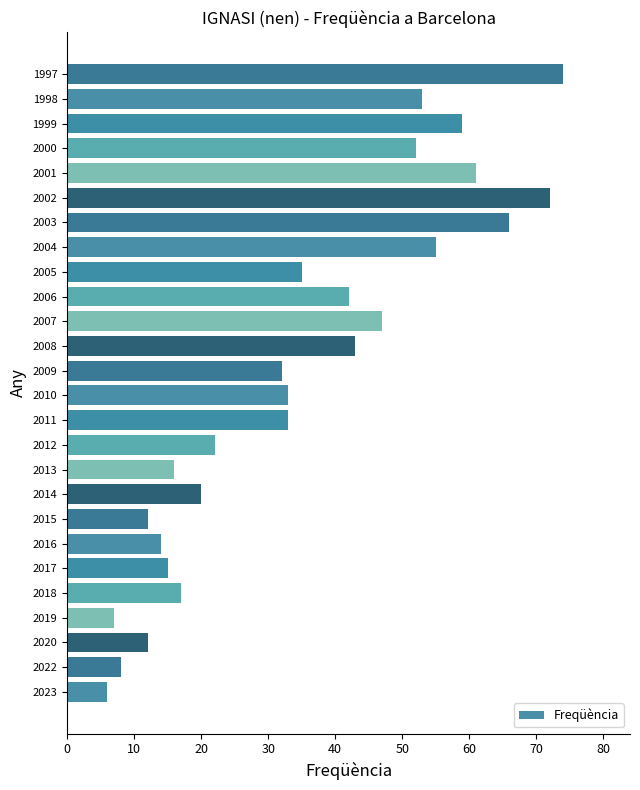

How many distinct data groups are displayed?

1